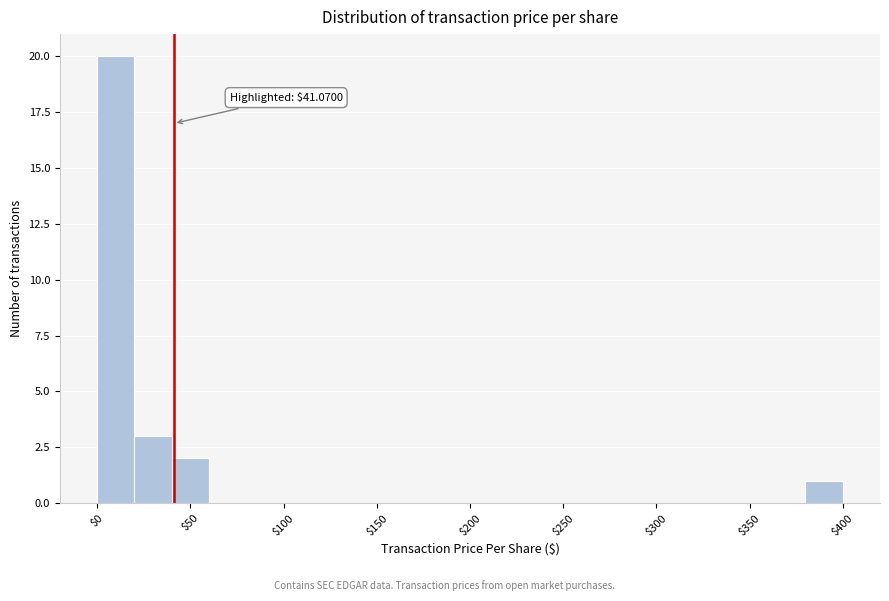

Which range on the x-axis has the tallest bar?

0 to 20